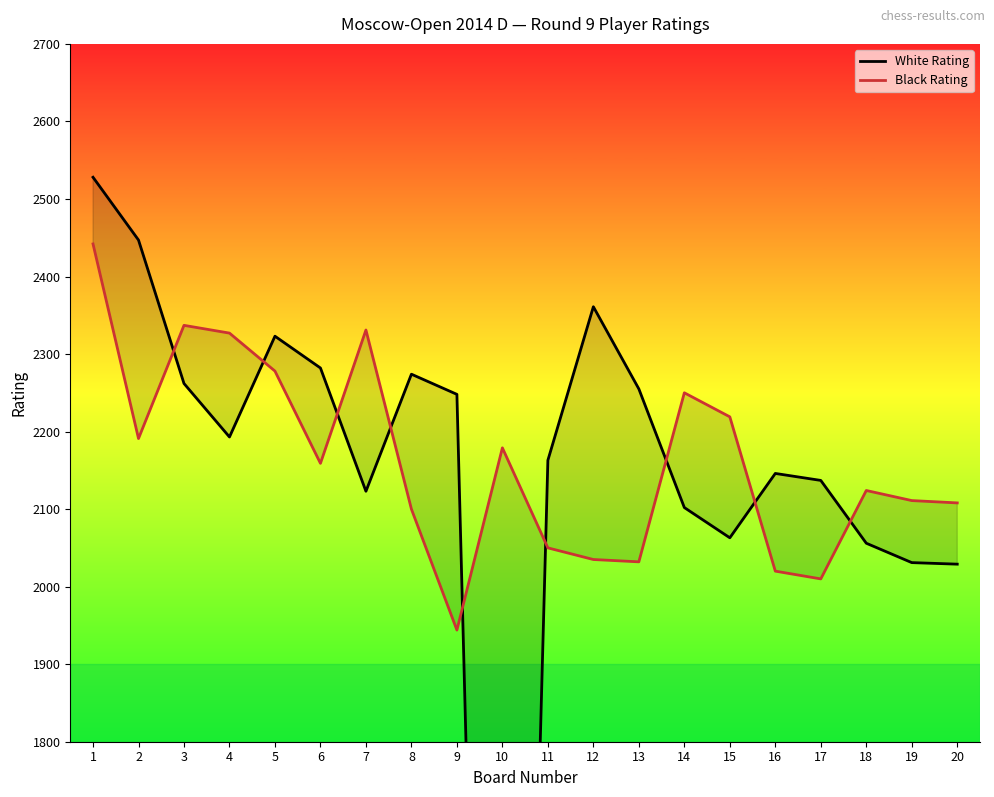

What is the maximum value shown in the chart?

2528